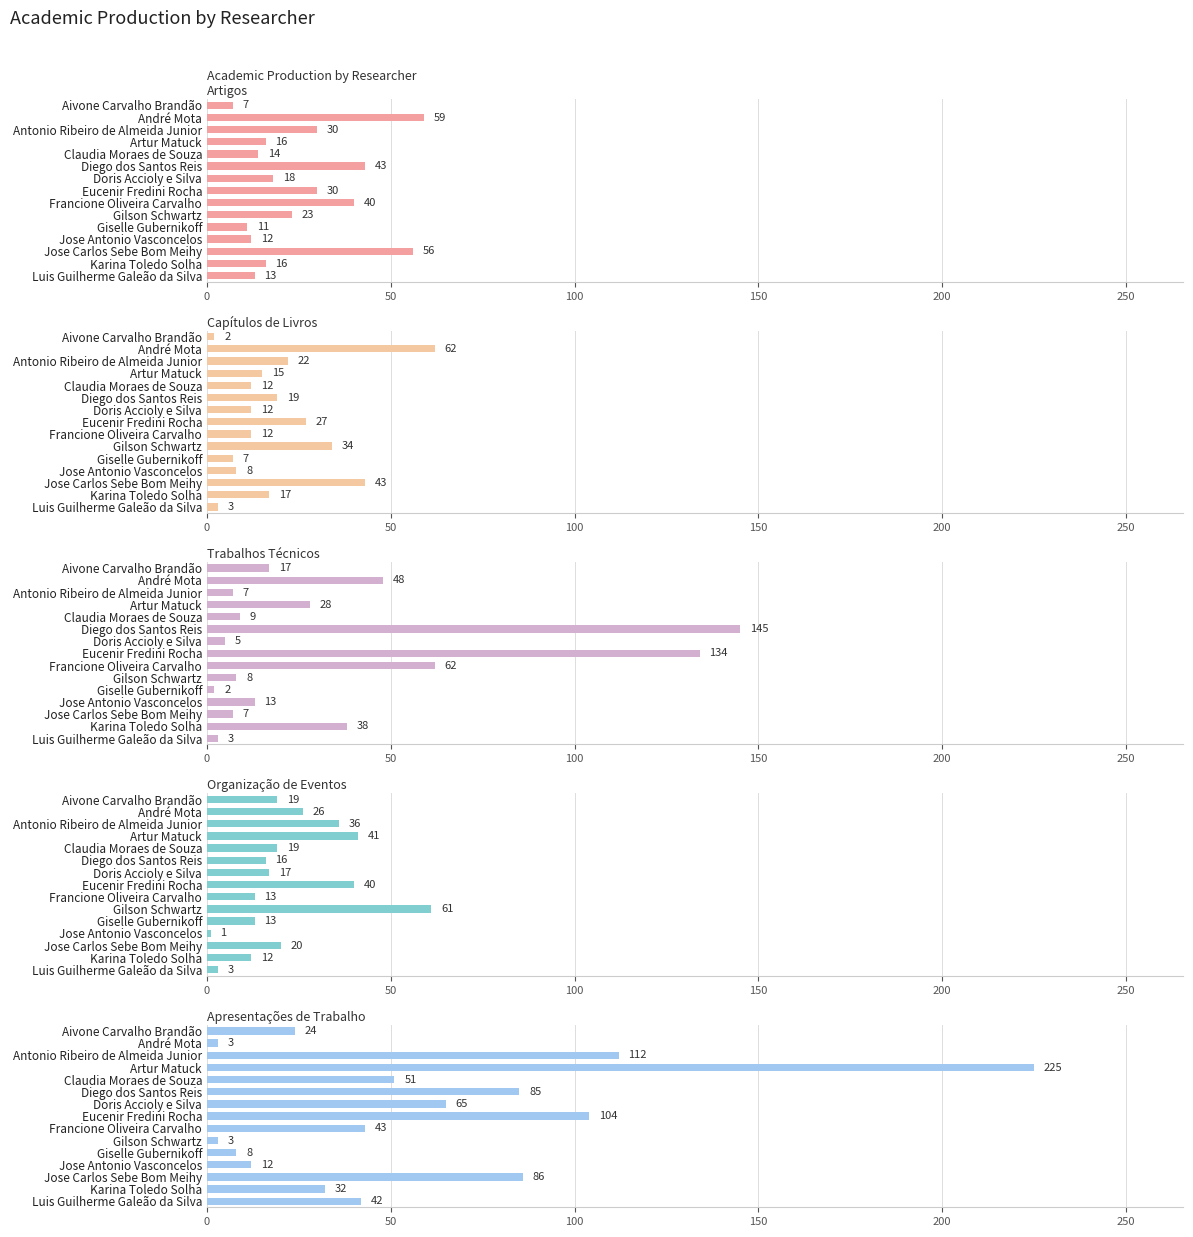

Is it true that Apresentações de Trabalho equals 86 at Doris Accioly e Silva?

False